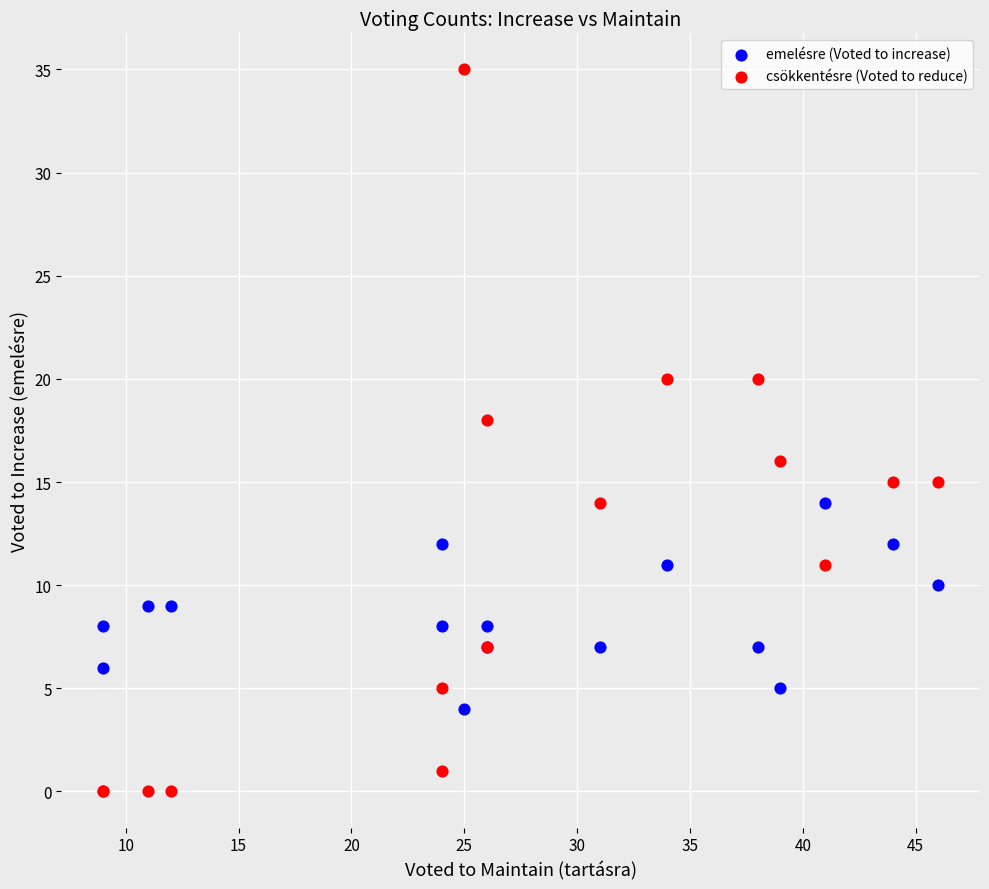

Which series has the widest spread of Y values?

csökkentésre (Voted to reduce)